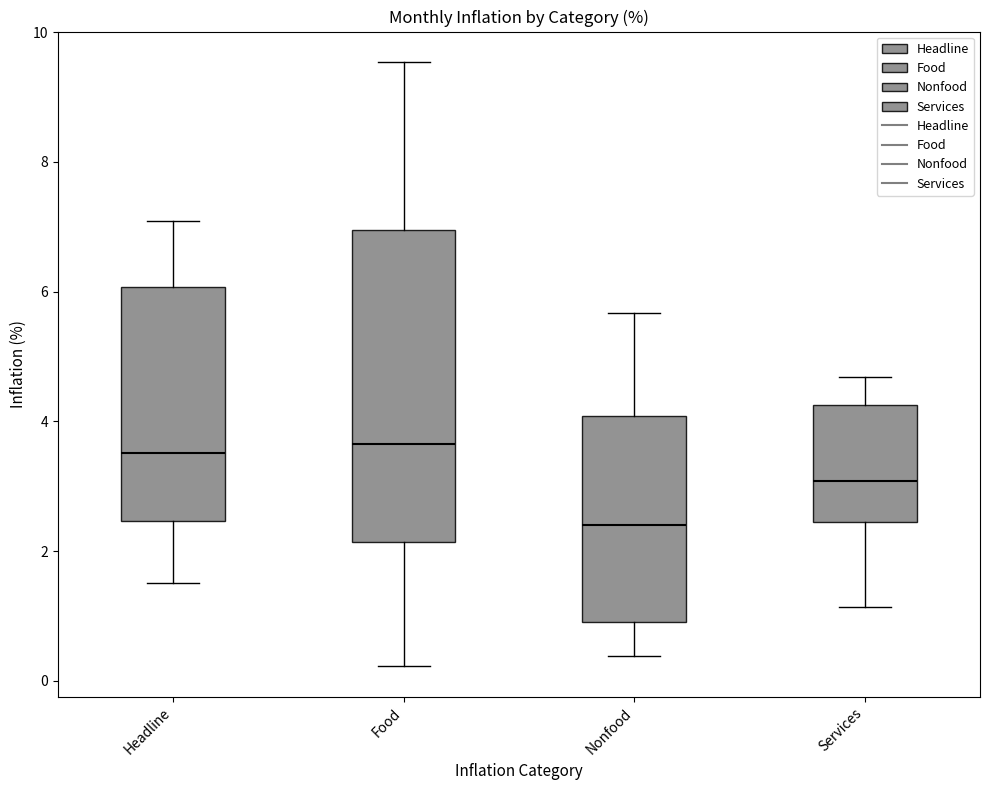

Reading left to right, read every box against the y-axis: the position of its median line, the range the box covers, and the ends of its whiskers. The values are not printed on the chart, so give them approximately, as read against the axis.

Headline: median 3.6, box 2.4 to 6.0, whiskers 1.6 to 7.0
Food: median 3.6, box 2.2 to 7.0, whiskers 0.2 to 9.6
Nonfood: median 2.4, box 1.0 to 4.0, whiskers 0.4 to 5.6
Services: median 3.0, box 2.4 to 4.2, whiskers 1.2 to 4.6